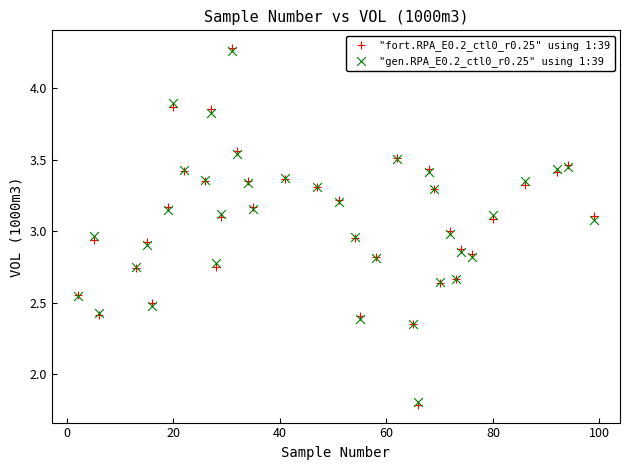

What are all the series names shown in the legend?

"fort.RPA_E0.2_ctl0_r0.25" using 1:39, "gen.RPA_E0.2_ctl0_r0.25" using 1:39